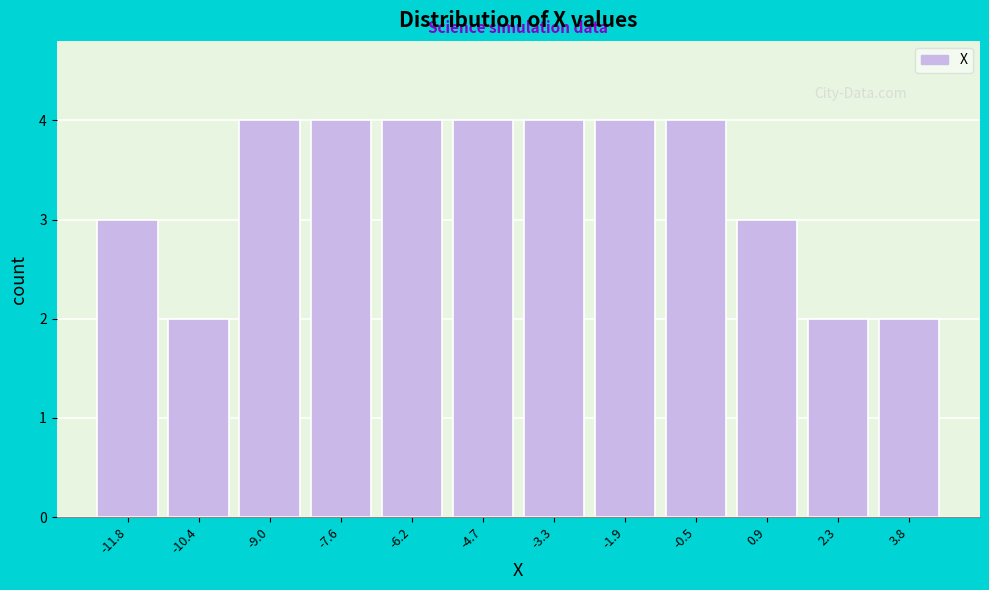

Reading left to right, transcribe this chart: for each bar, give the range it covers on the x-axis and its height. Neither the bar edges nor the heights are printed on the chart, so give them approximately, as read against the axes.

-12.6 to -11.2: 3
-11.2 to -9.6: 2
-9.6 to -8.2: 4
-8.2 to -6.8: 4
-6.8 to -5.4: 4
-5.4 to -4.0: 4
-4.0 to -2.6: 4
-2.6 to -1.2: 4
-1.2 to 0.2: 4
0.2 to 1.6: 3
1.6 to 3.0: 2
3.0 to 4.4: 2